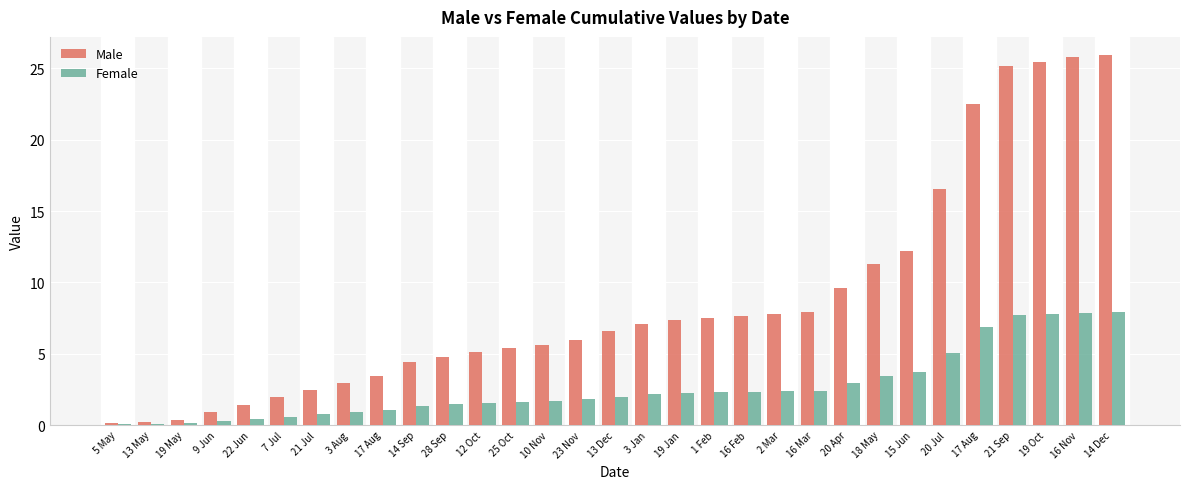

Are the bars horizontal?

No